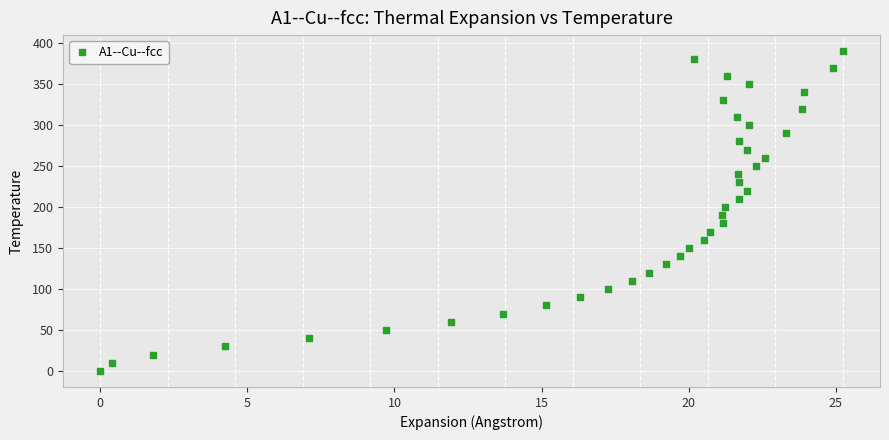

What is the range of Y values (max minus min)?

390